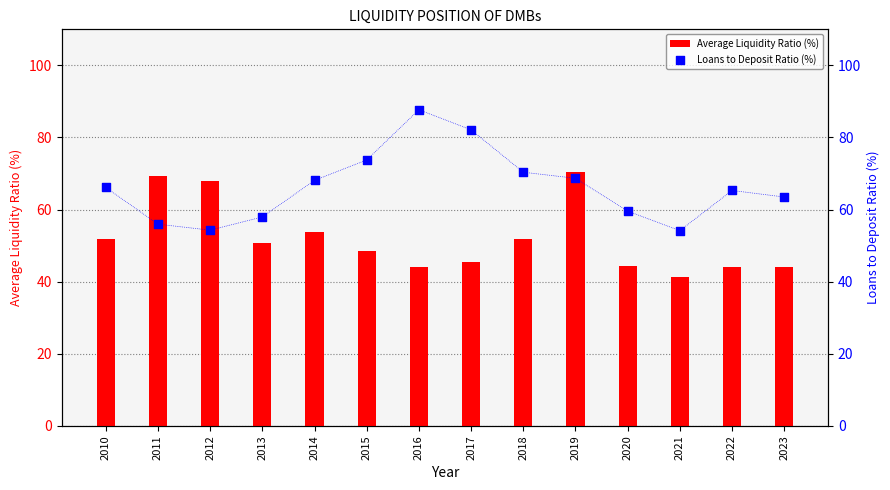

Which series reaches the maximum Y coordinate?

Loans to Deposit Ratio (%)